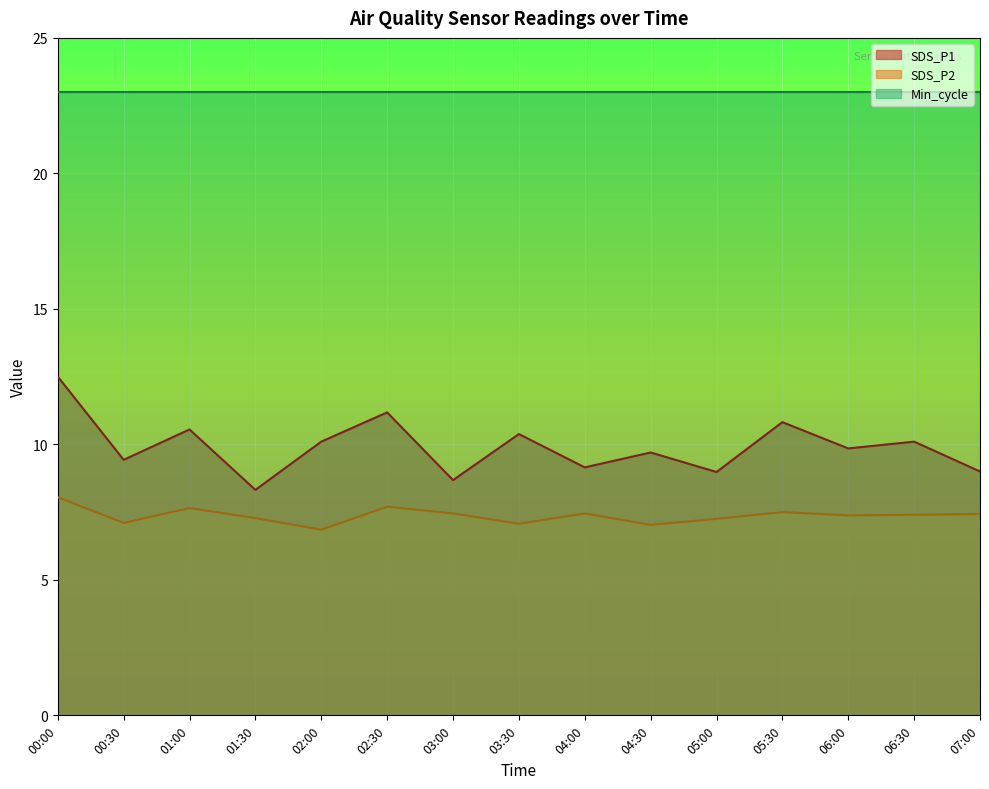

At which category does SDS_P2 reach its first local peak?

01:00